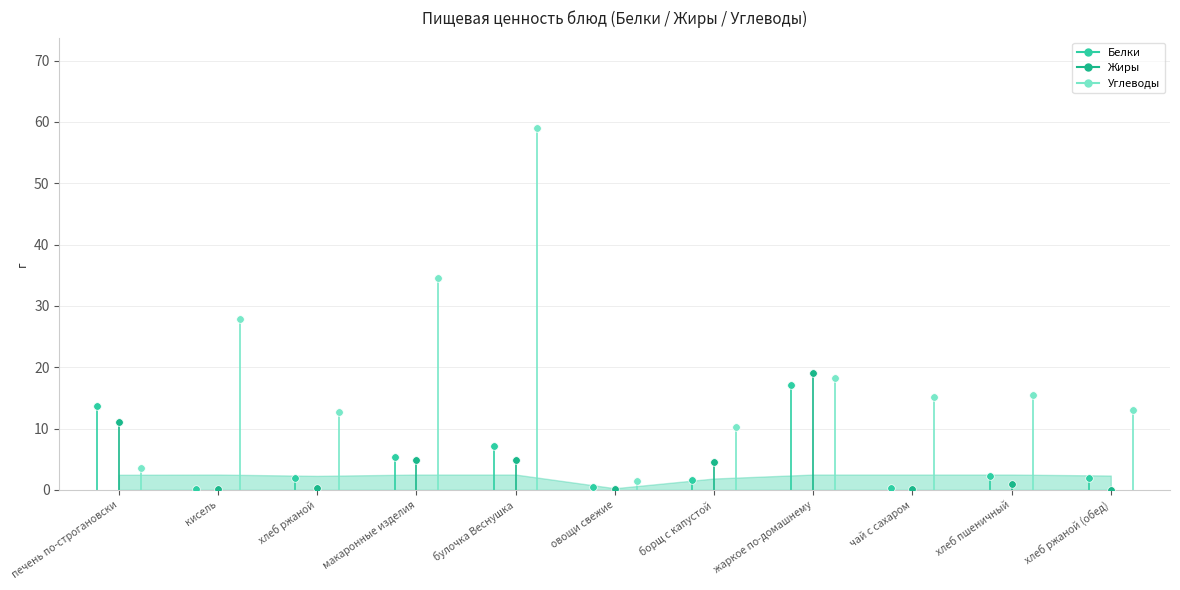

Is the value of Углеводы at печень по-строгановски greater than the value of Белки at печень по-строгановски?

No